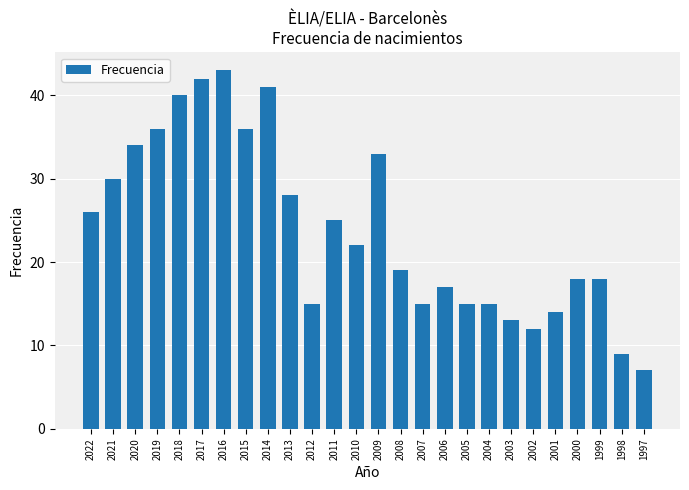

What is the value of the 23rd bar from the left?

18